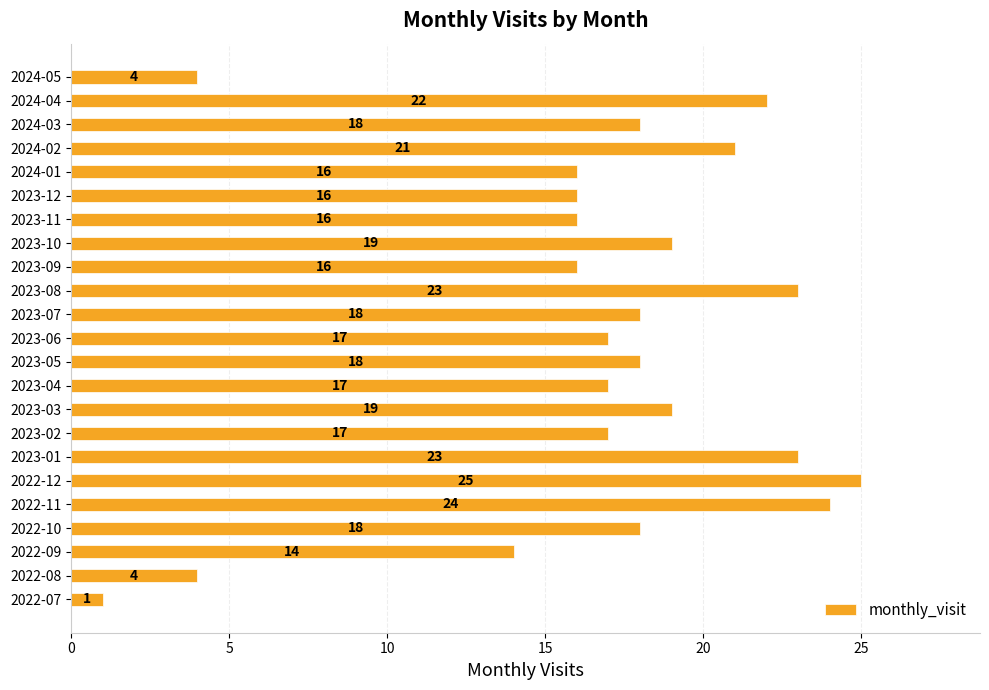

Which has a higher value, 2022-11 or 2023-03?

2022-11